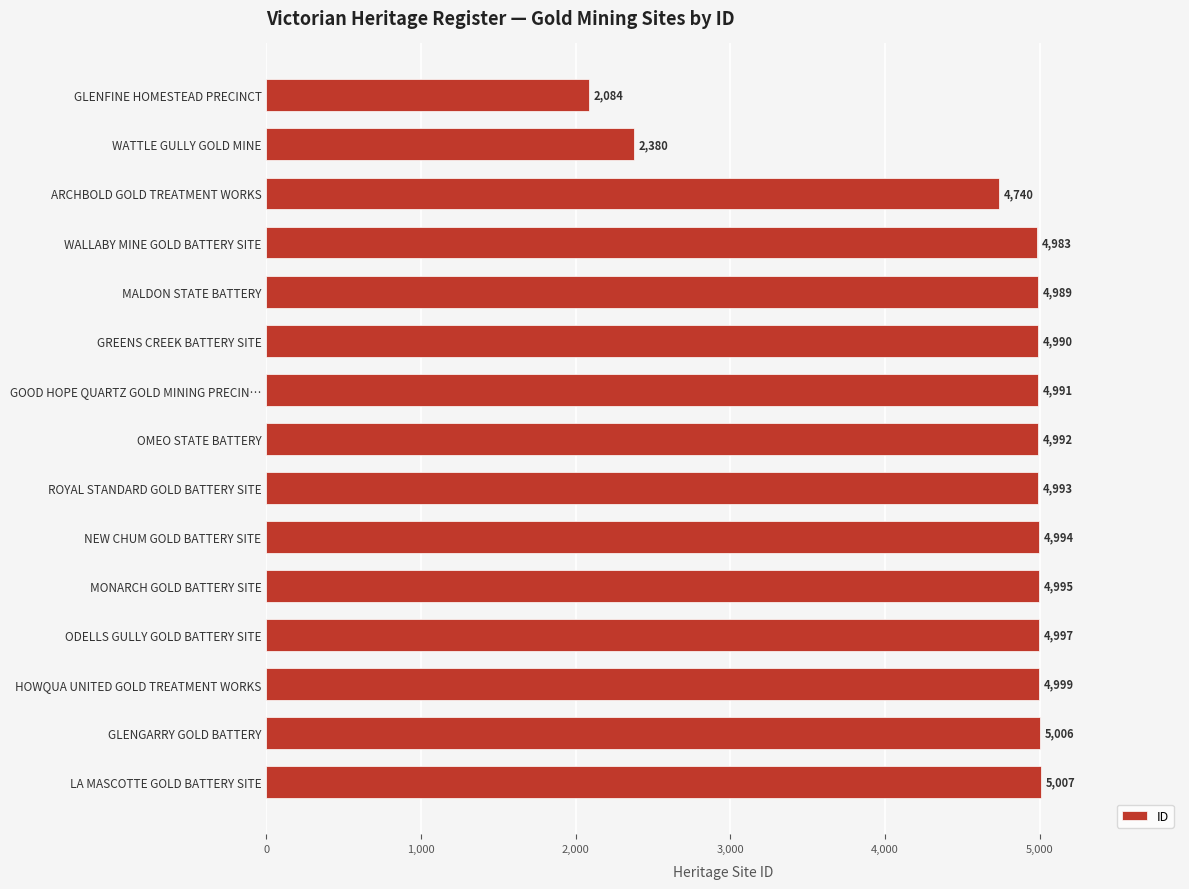

True or false: the data shows 2056 at GREENS CREEK BATTERY SITE.

False